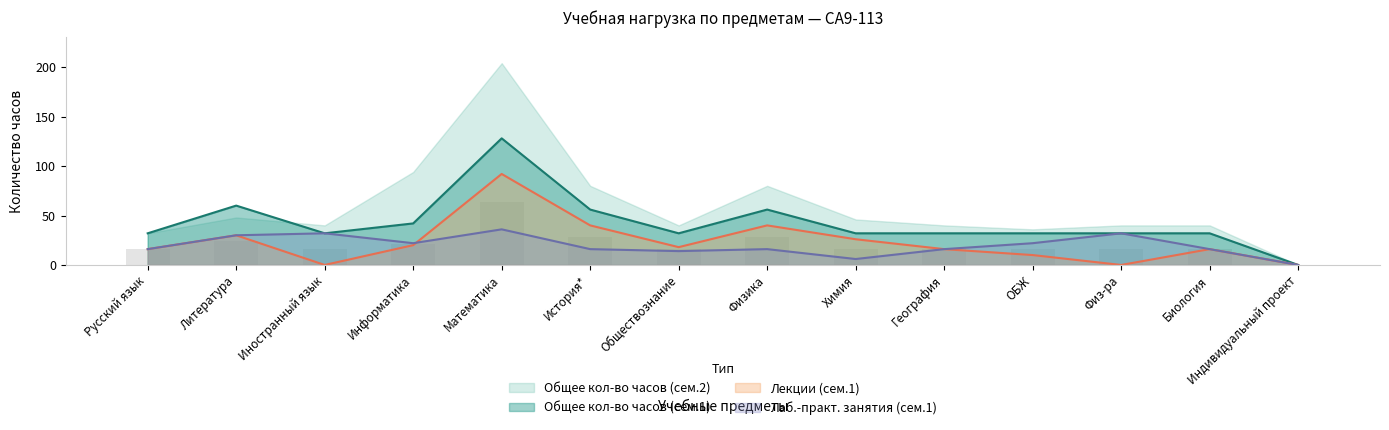

What is the difference between the Лаб.-практ. занятия (сем.1) values at ОБЖ and Биология?

6